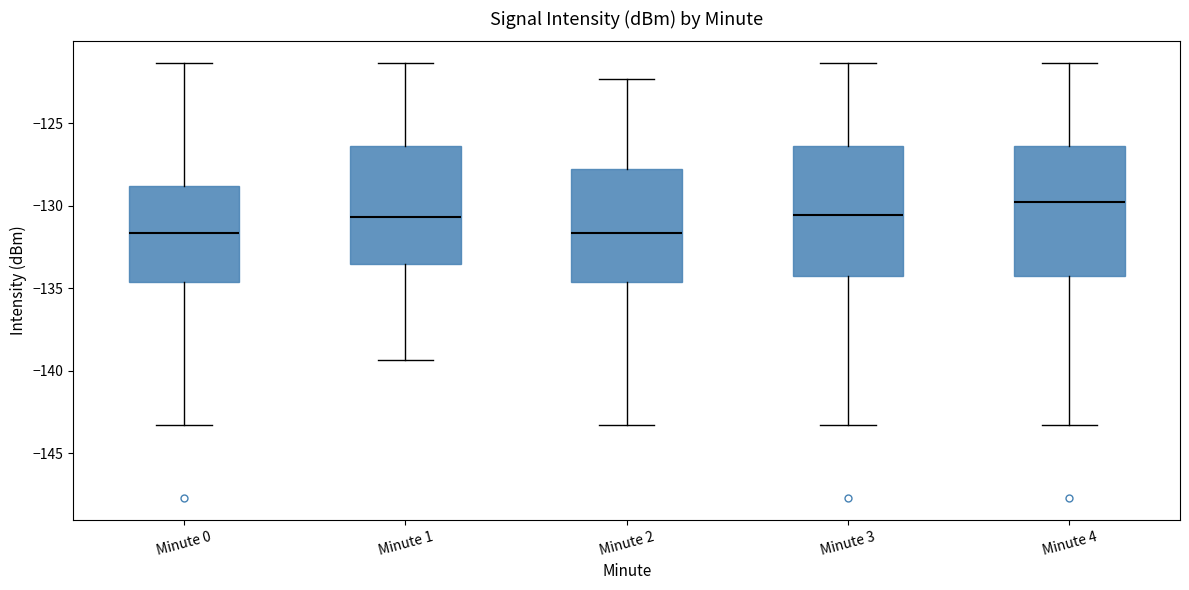

Where does the upper whisker of the box for Minute 2 end on the y-axis? The values are not printed on the chart, so give them approximately, as read against the axis.

-122.5